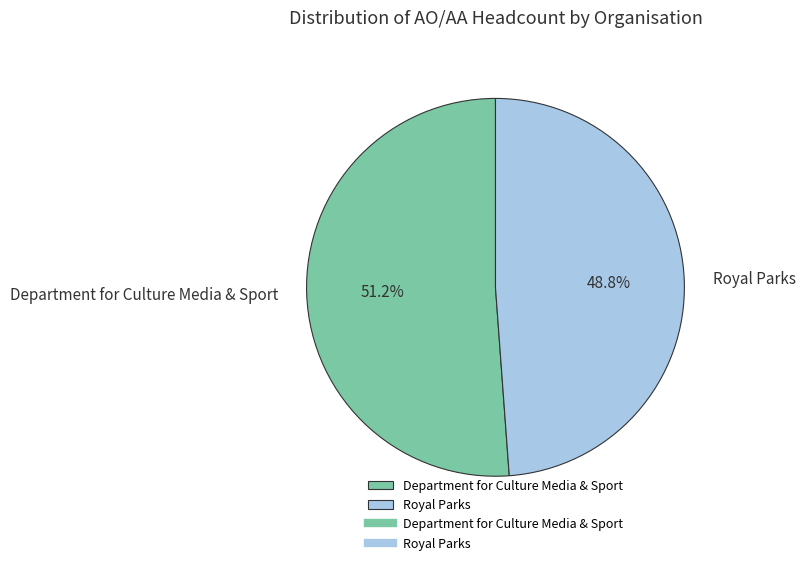

Approximately how many times larger is the value at Royal Parks compared to Department for Culture Media & Sport?

1.0